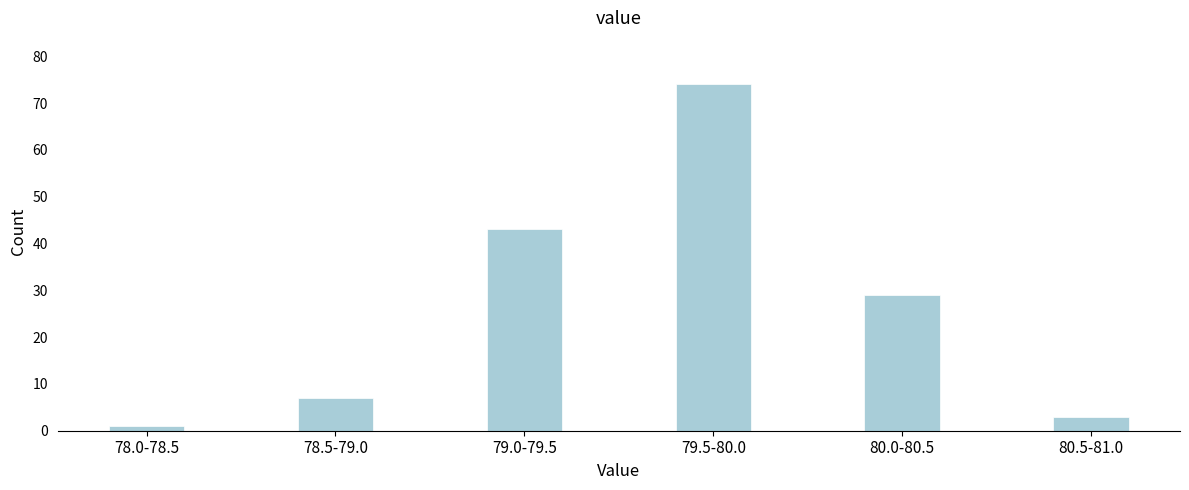

Reading left to right, list all the values displayed in this chart.

78.0-78.5=1	78.5-79.0=7	79.0-79.5=43	79.5-80.0=74	80.0-80.5=29	80.5-81.0=3